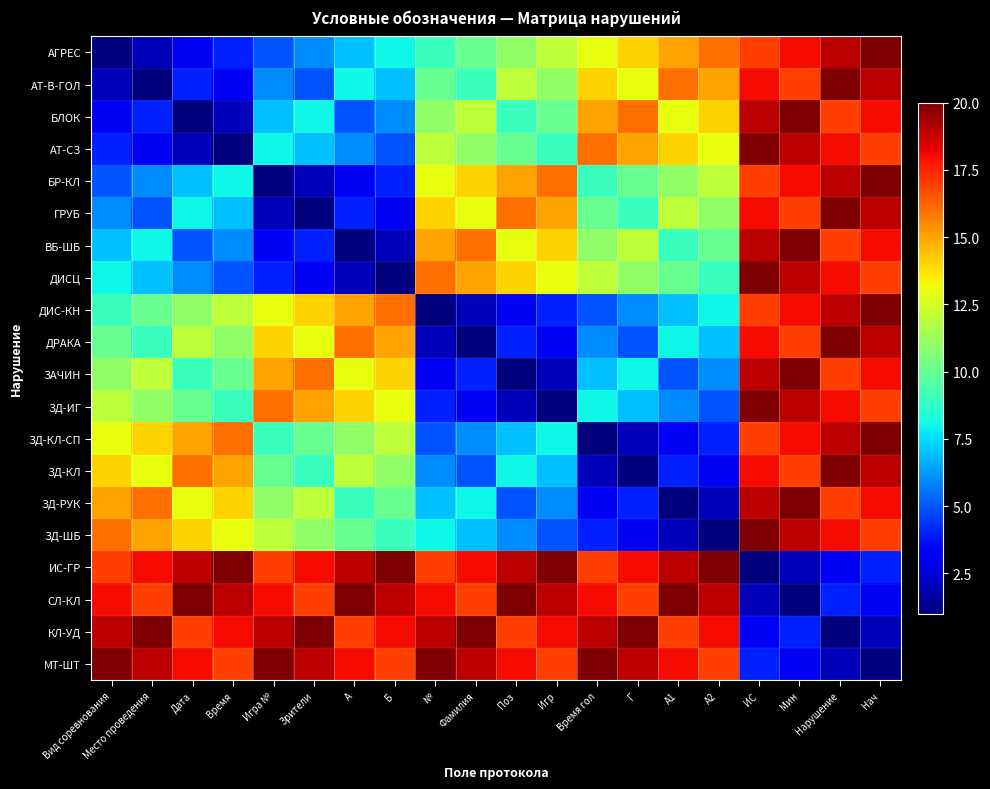

Which category has the highest value across all series?

Нач